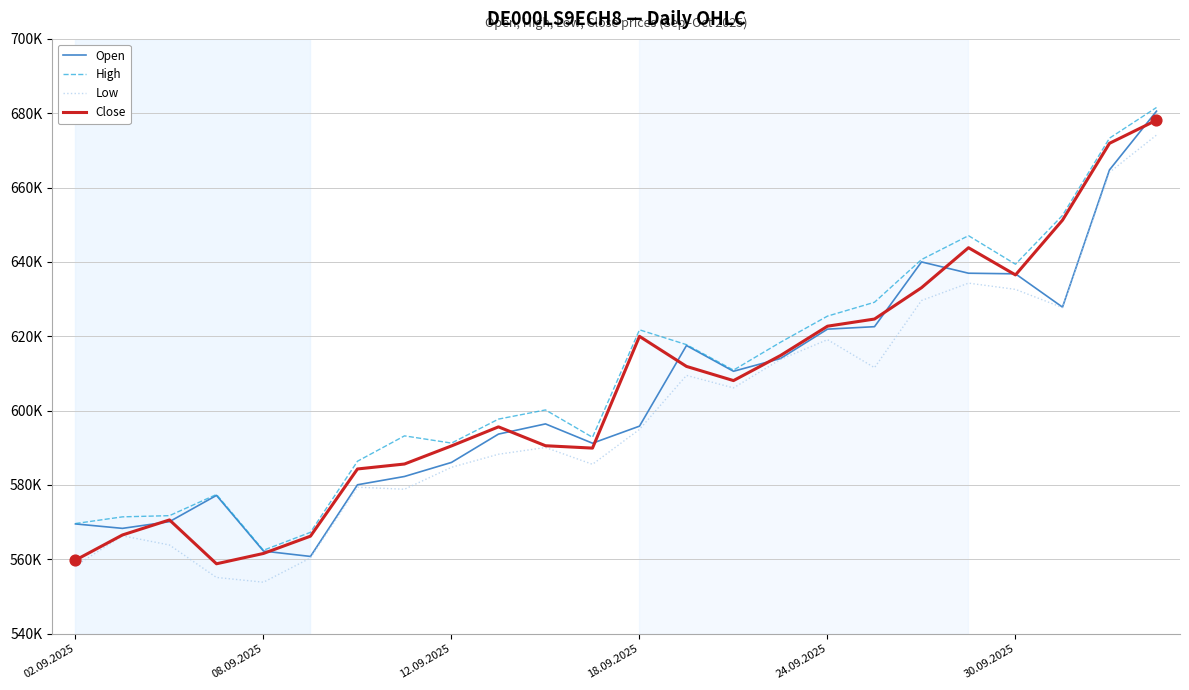

What are all the series names shown in the legend?

Open, High, Low, Close